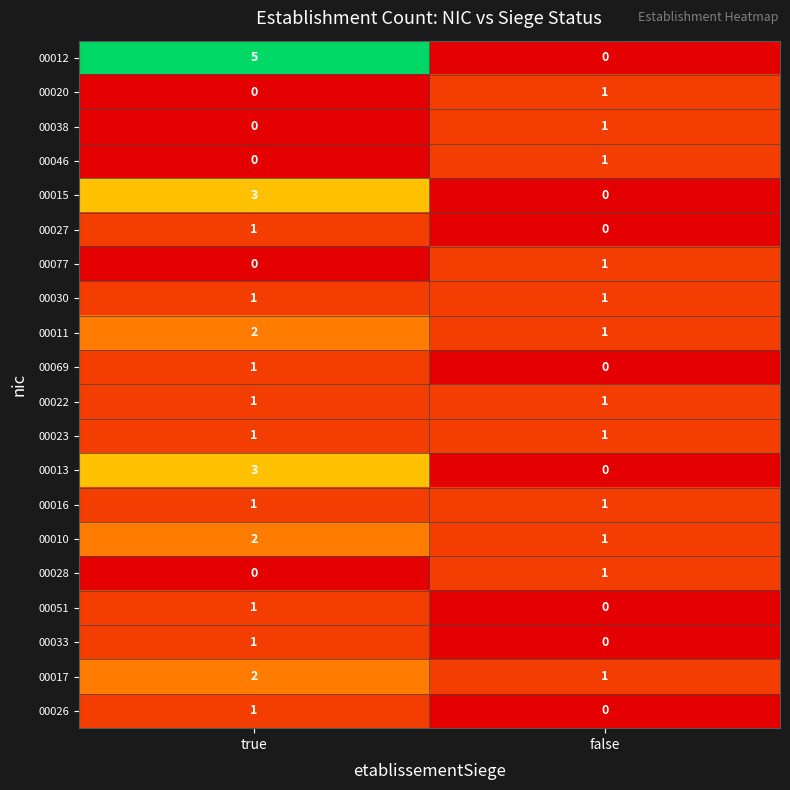

Is it true that 00016 equals 1 at false?

True